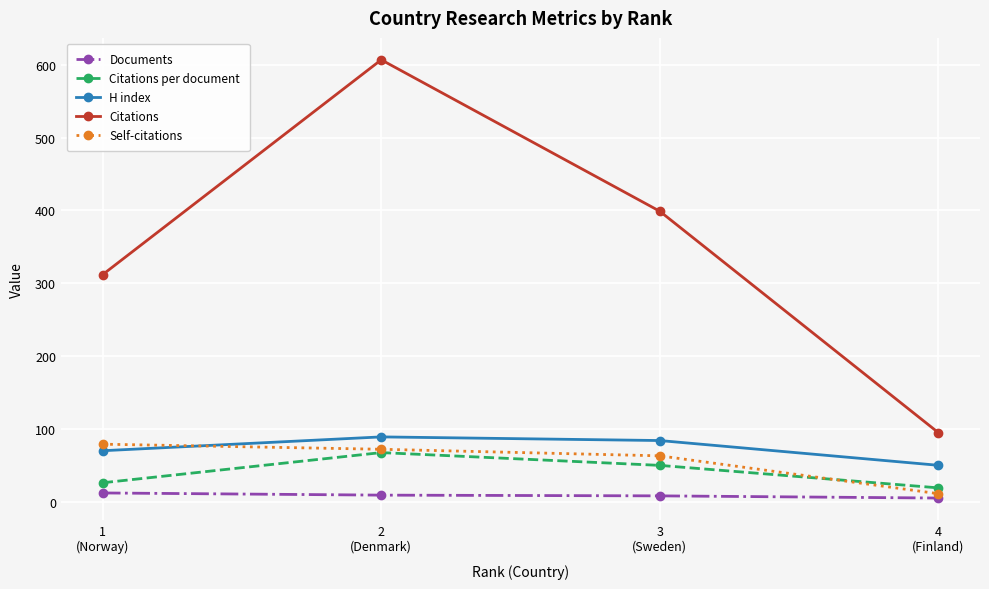

Rank the series by their maximum value, from highest to lowest.

Citations, H index, Self-citations, Citations per document, Documents